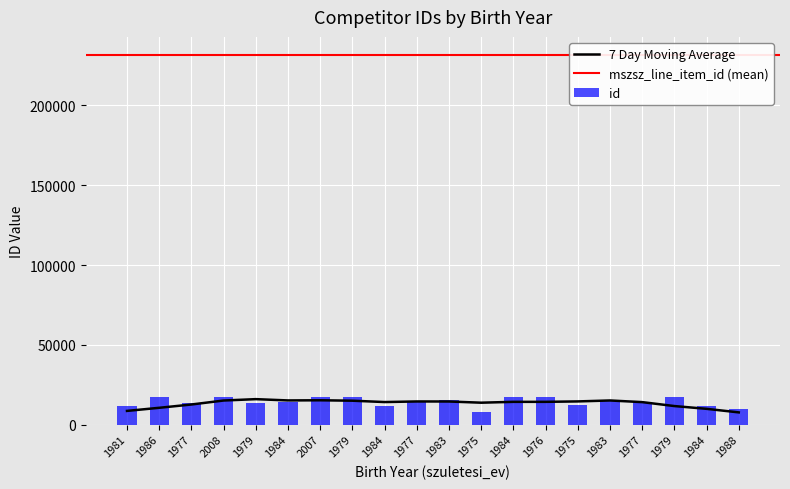

Which category has the highest value across all series?

1986